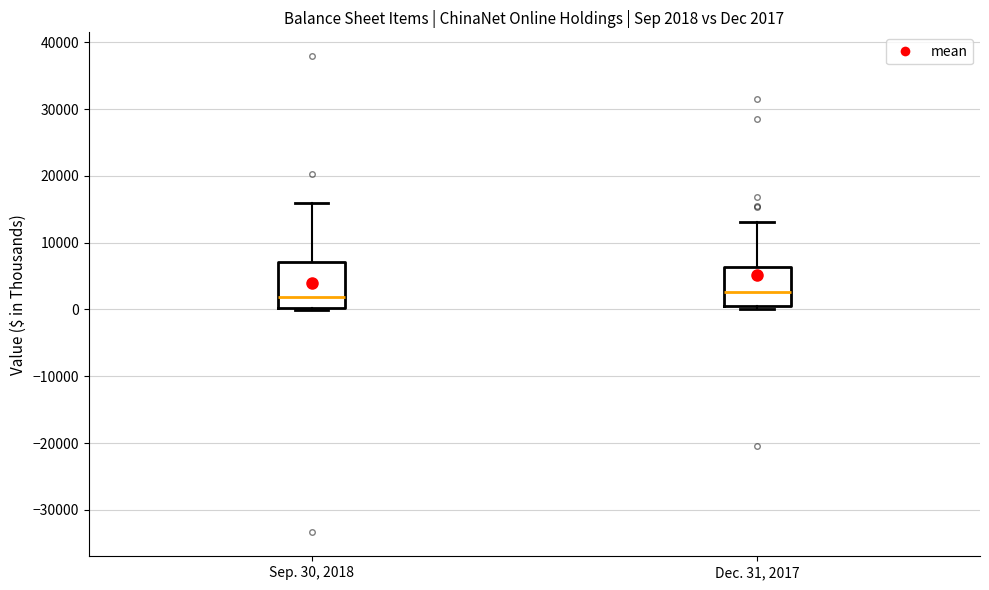

Comparing the boxes themselves (not the whiskers), which one is the tallest?

Sep. 30, 2018